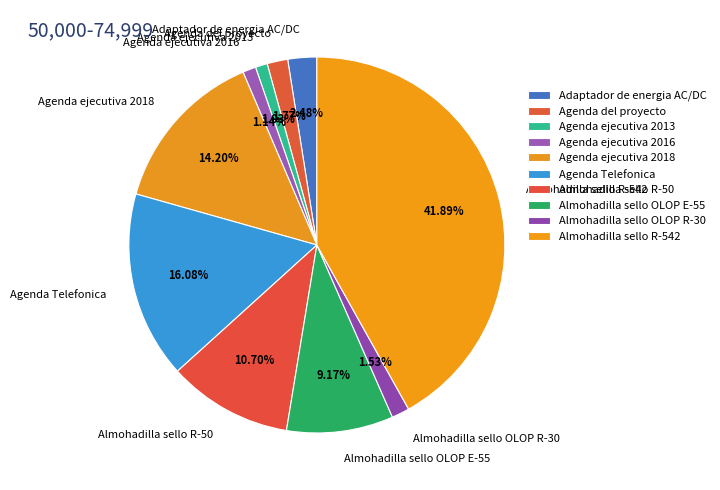

How many segments does this pie chart have?

10